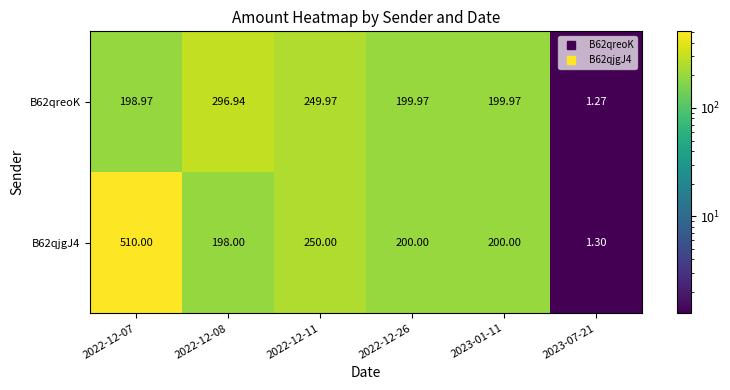

Count the number of categories in the chart.

6